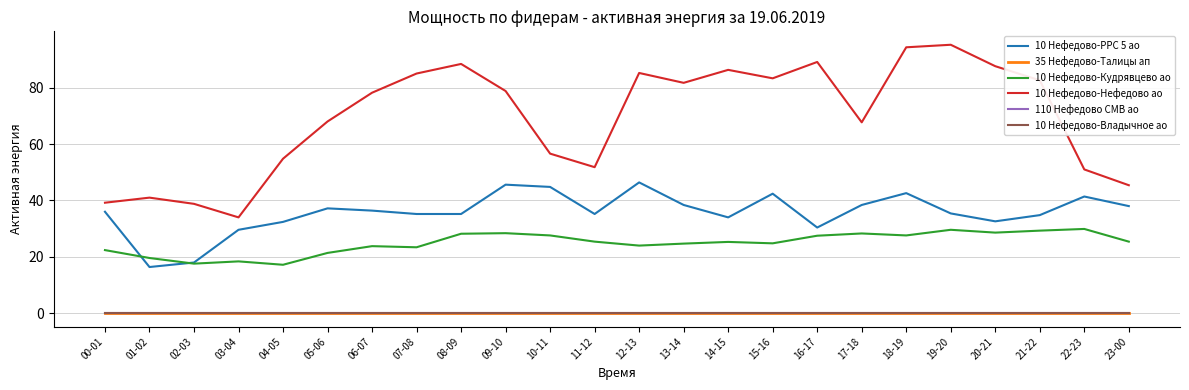

What position from the right is 22-23?

2